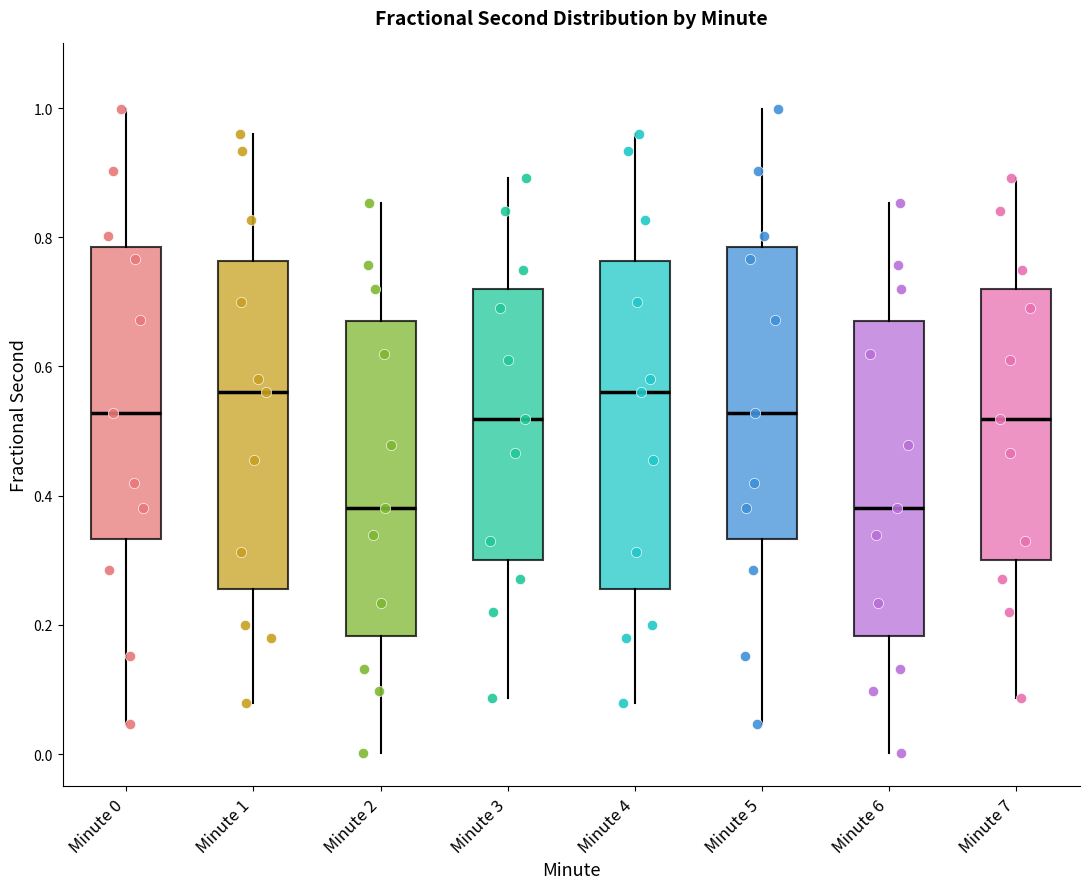

Reading left to right, transcribe this box plot: for each box, give where its median line is, the range the box spans, and where its two whiskers end, as read against the y-axis. The values are not printed on the chart, so give them approximately, as read against the axis.

Minute 0: median 0.52, box 0.34 to 0.78, whiskers 0.04 to 1.00
Minute 1: median 0.56, box 0.26 to 0.76, whiskers 0.08 to 0.96
Minute 2: median 0.38, box 0.18 to 0.66, whiskers 0.00 to 0.86
Minute 3: median 0.52, box 0.30 to 0.72, whiskers 0.08 to 0.90
Minute 4: median 0.56, box 0.26 to 0.76, whiskers 0.08 to 0.96
Minute 5: median 0.52, box 0.34 to 0.78, whiskers 0.04 to 1.00
Minute 6: median 0.38, box 0.18 to 0.66, whiskers 0.00 to 0.86
Minute 7: median 0.52, box 0.30 to 0.72, whiskers 0.08 to 0.90